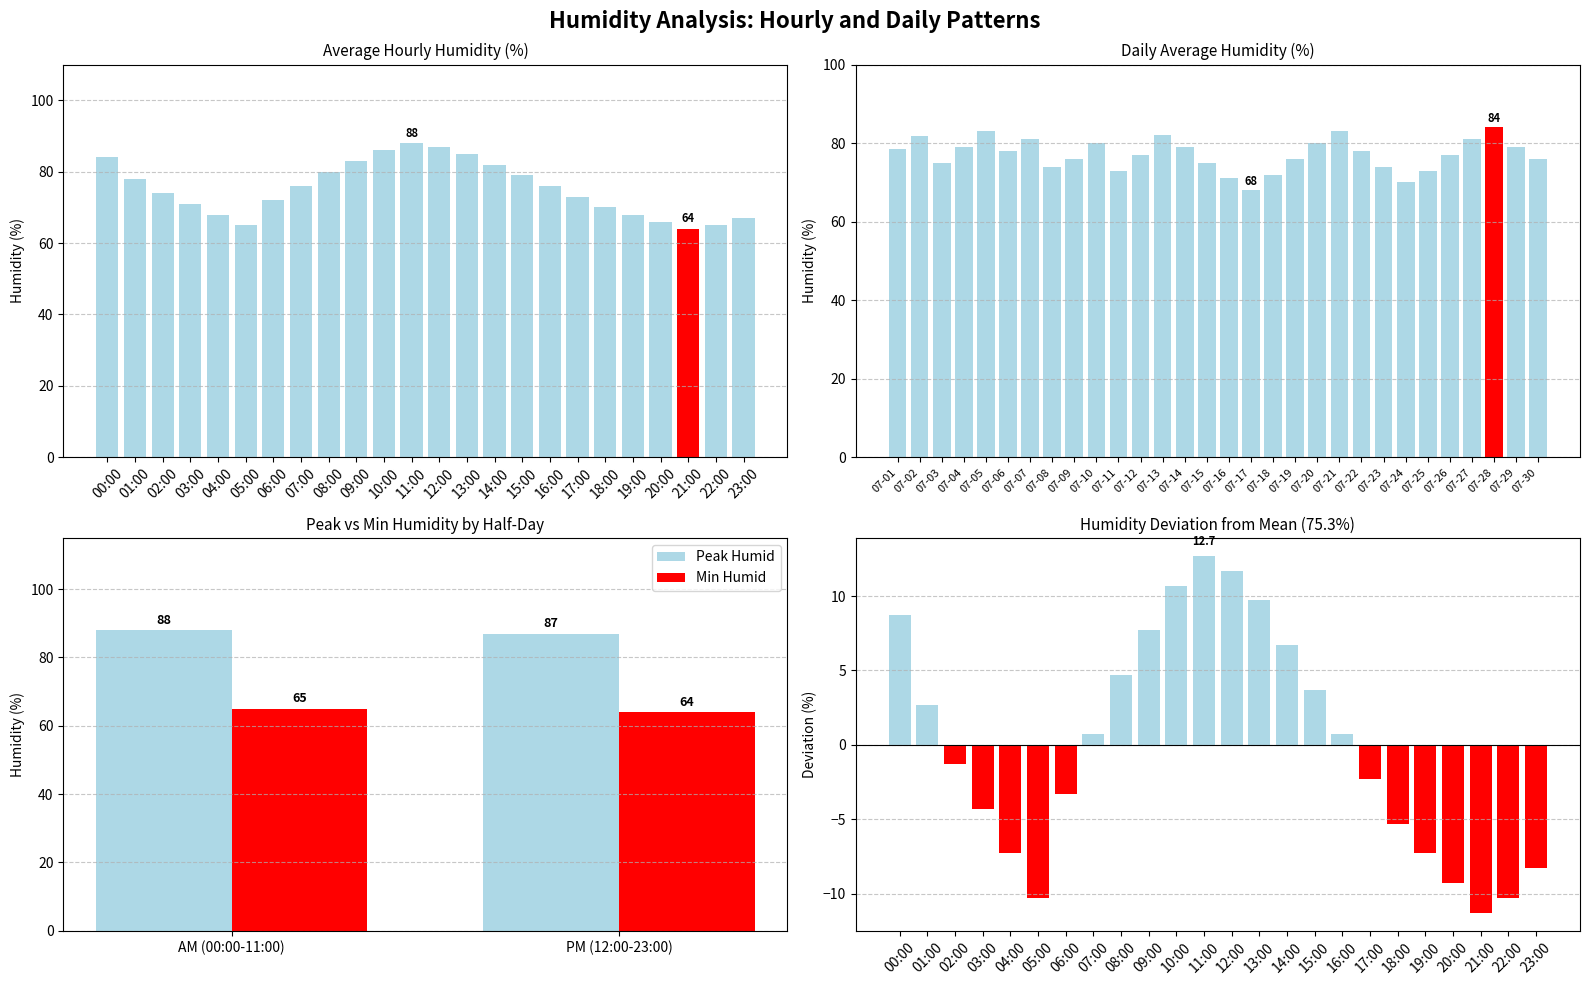

What is the maximum value shown in the chart?

88